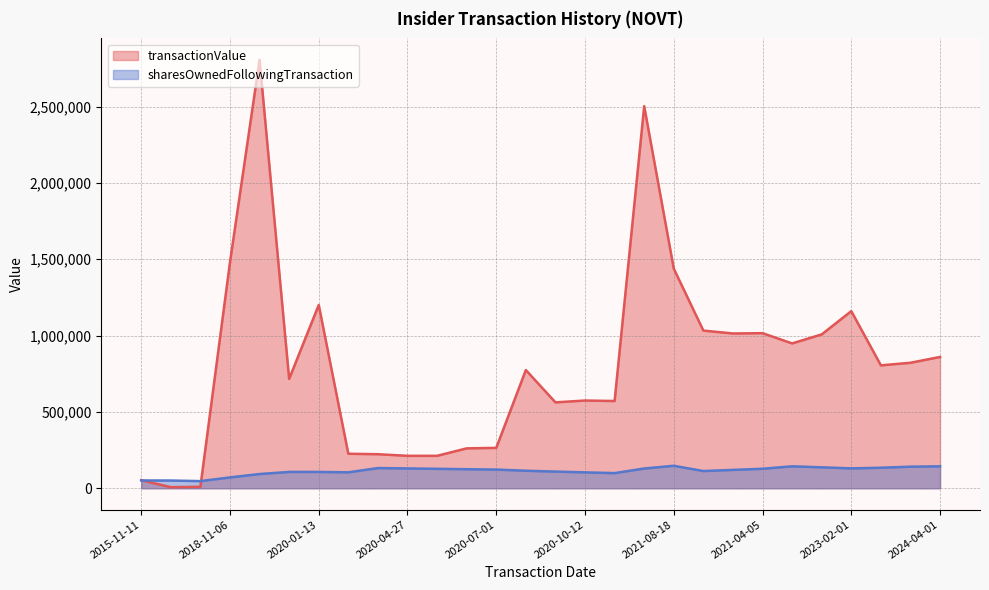

What are all the series names shown in the legend?

transactionValue, sharesOwnedFollowingTransaction